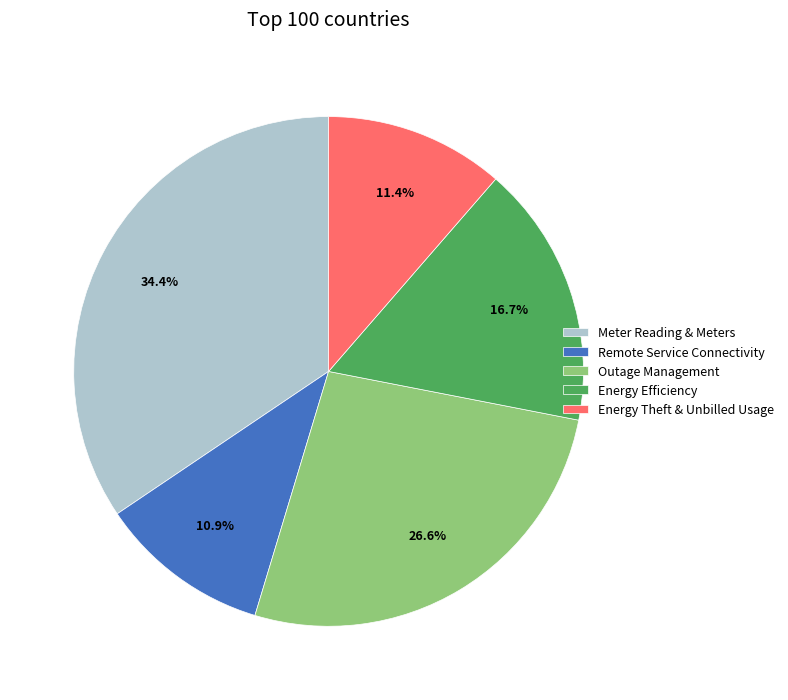

What percentage is the Remote Service Connectivity slice, to the nearest percent?

11%